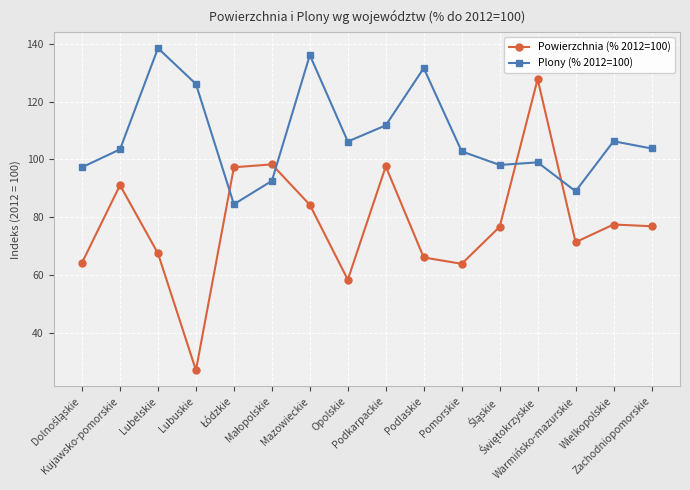

What is the difference between the highest and lowest values at Lubuskie?

99.0